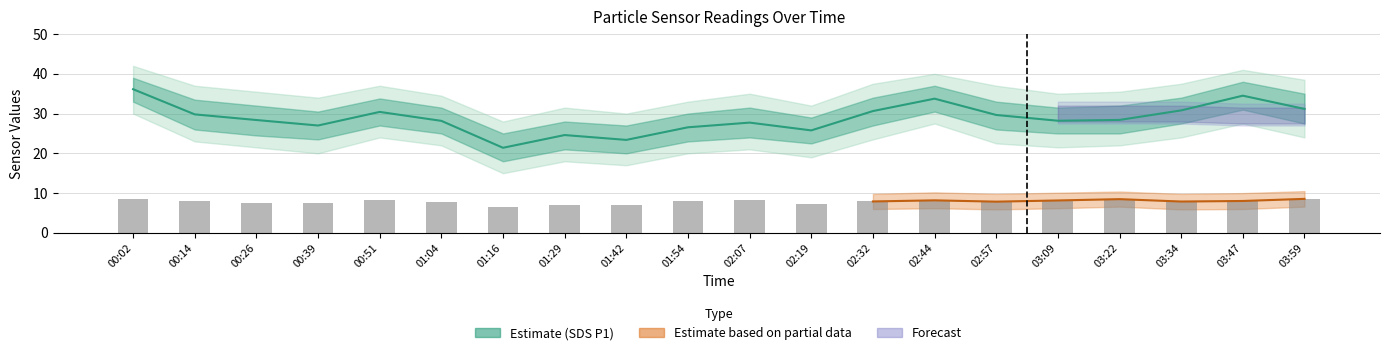

The chart shows a value of 6.9 at 01:42. True or false?

True